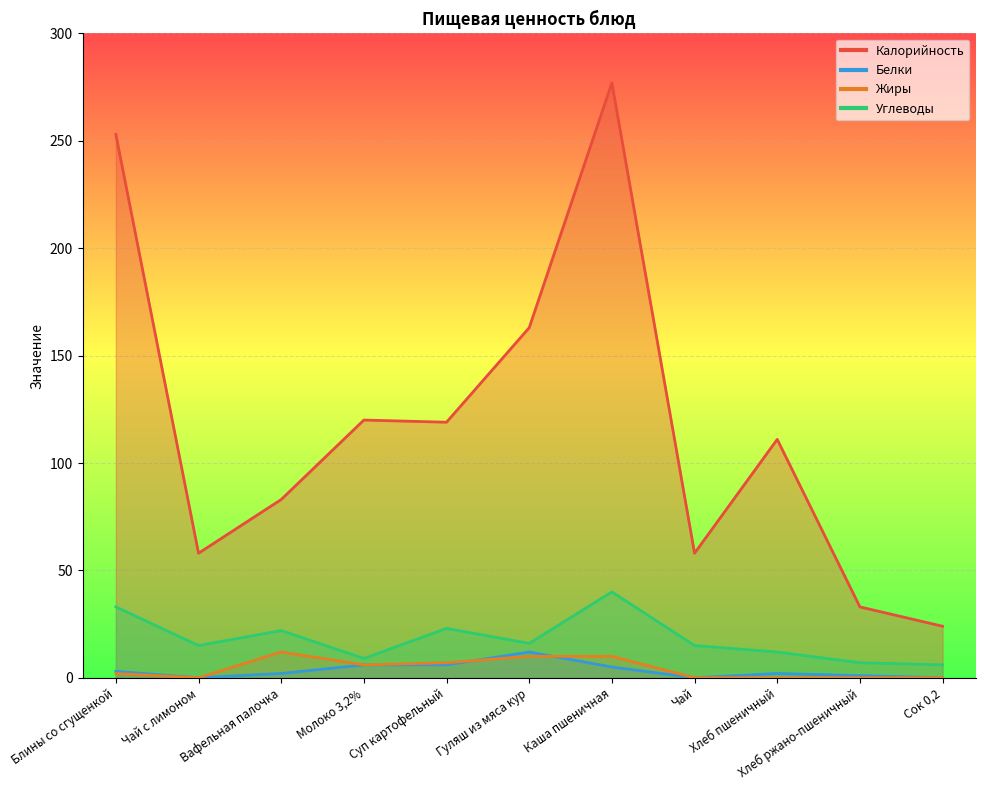

Between which two adjacent categories do Белки and Жиры first intersect?

Суп картофельный and Гуляш из мяса кур